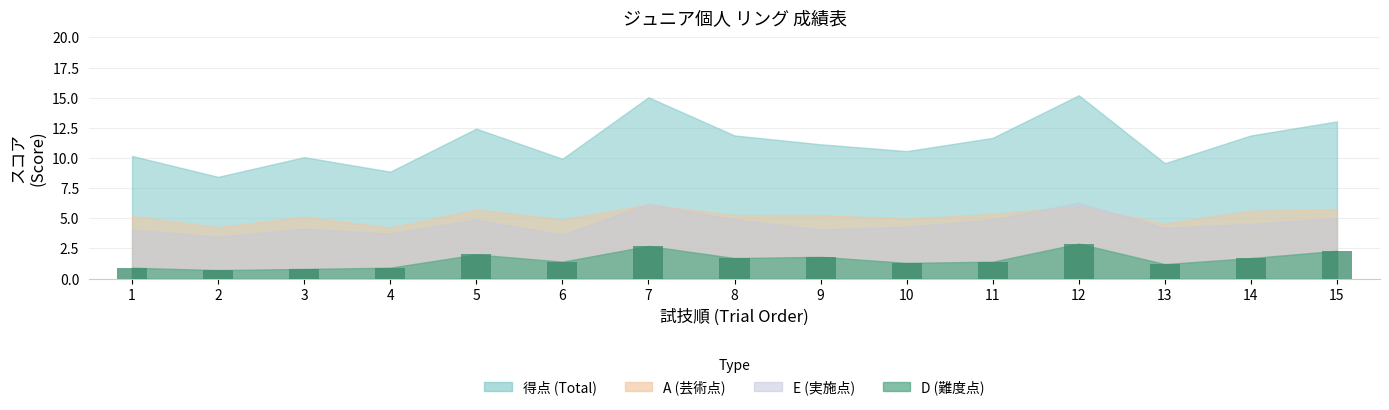

How many distinct data groups are displayed?

1